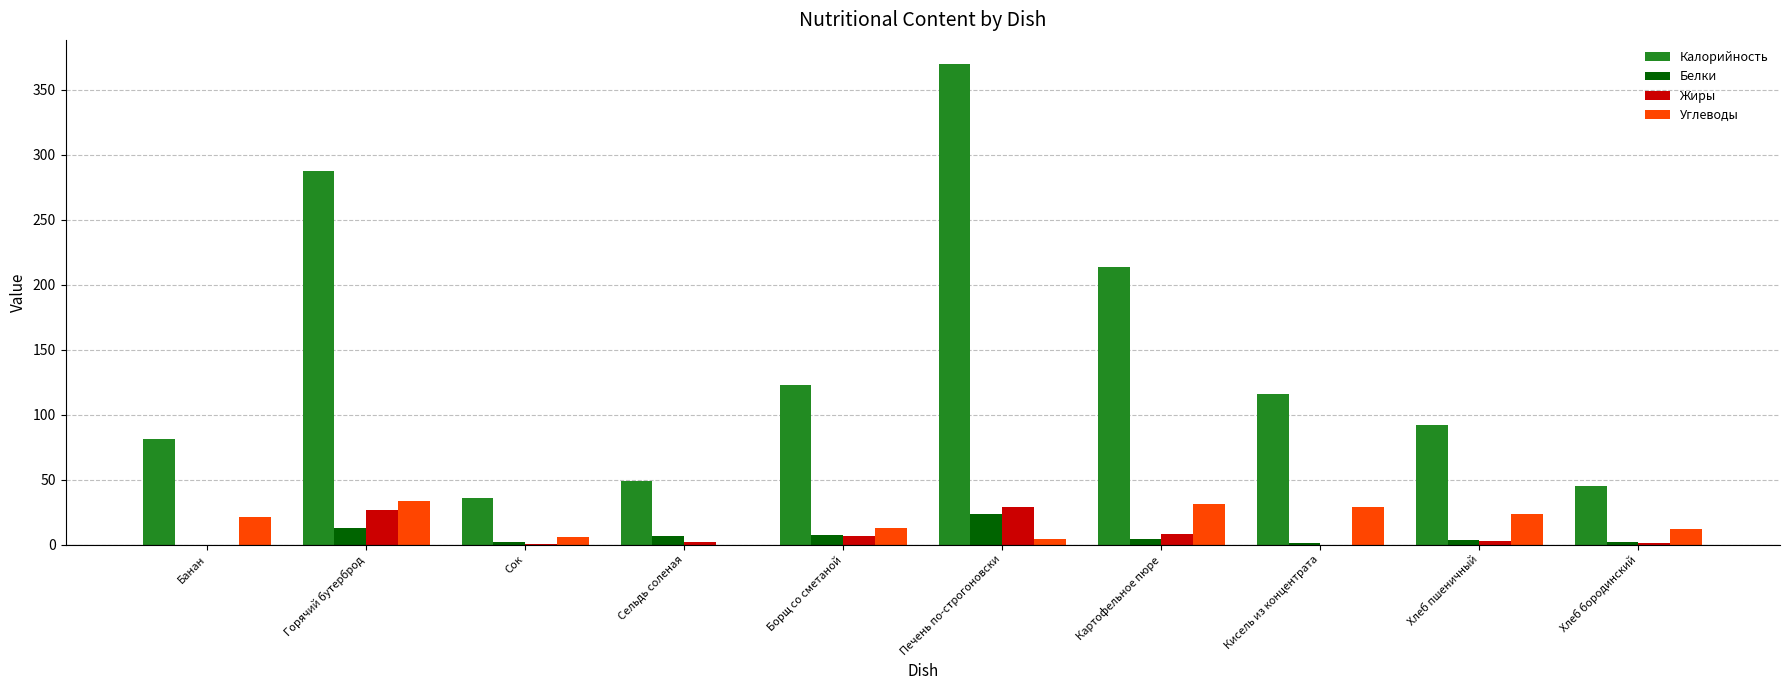

What is the sum of all Жиры values?

77.3